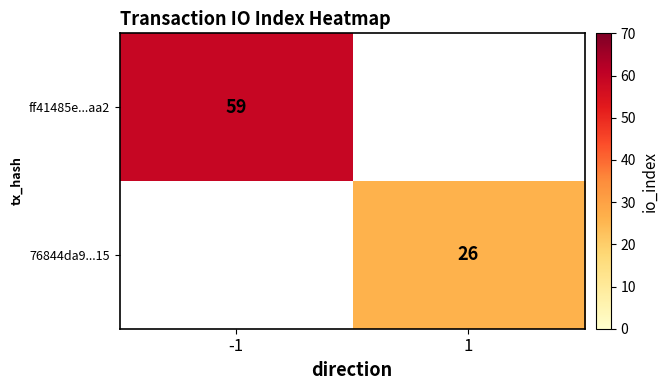

True or false: ff41485e...aa2 has a value of 59 at -1.

True